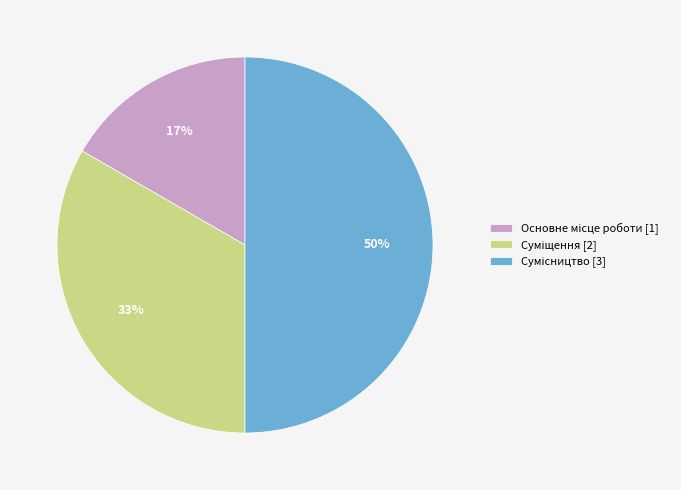

To the nearest percent, what is the difference between the largest and smallest slice percentages?

33%